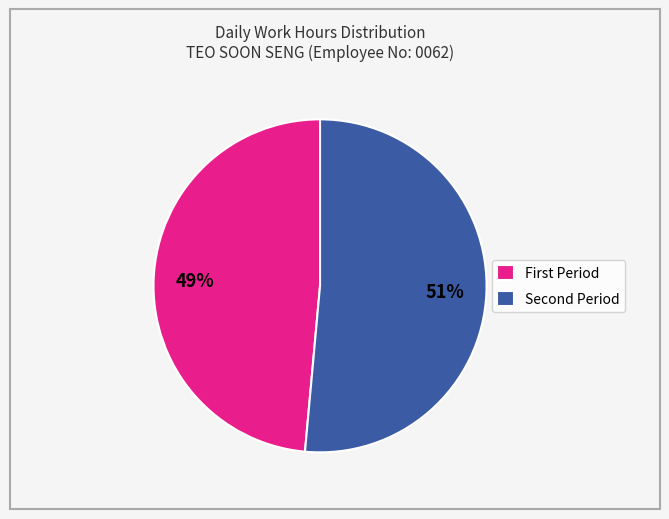

Which slice is the largest?

Second Period